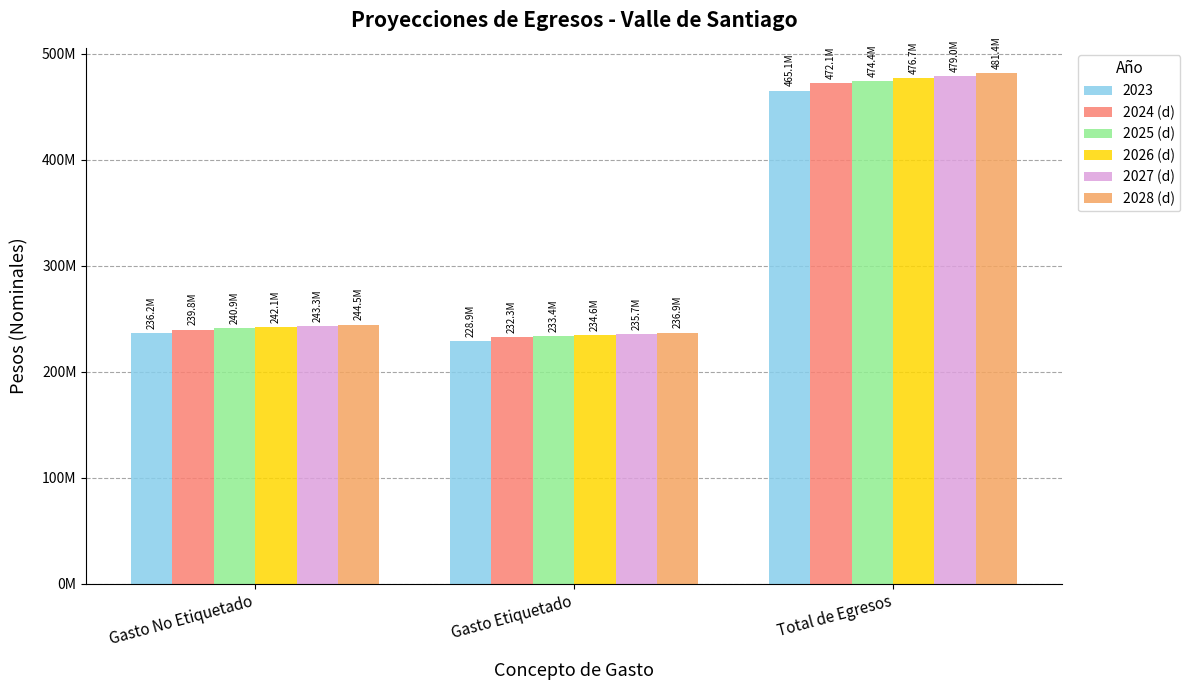

What are all the series names shown in the legend?

2023, 2024 (d), 2025 (d), 2026 (d), 2027 (d), 2028 (d)